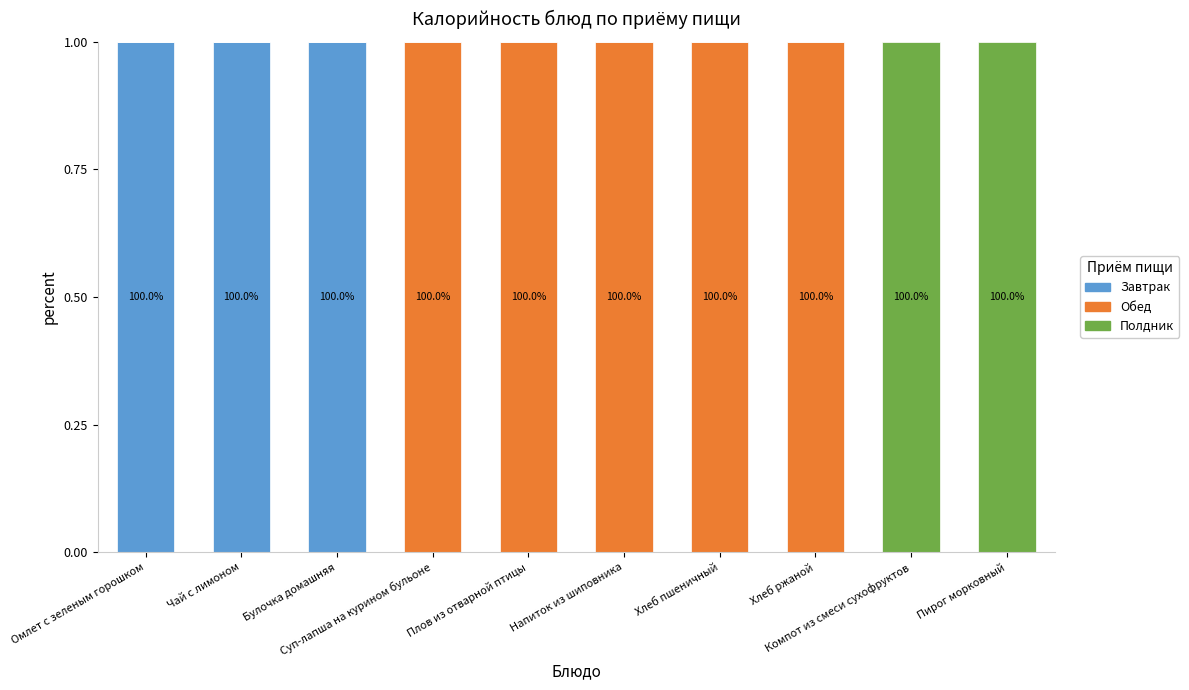

How many categories are shown in the chart?

10